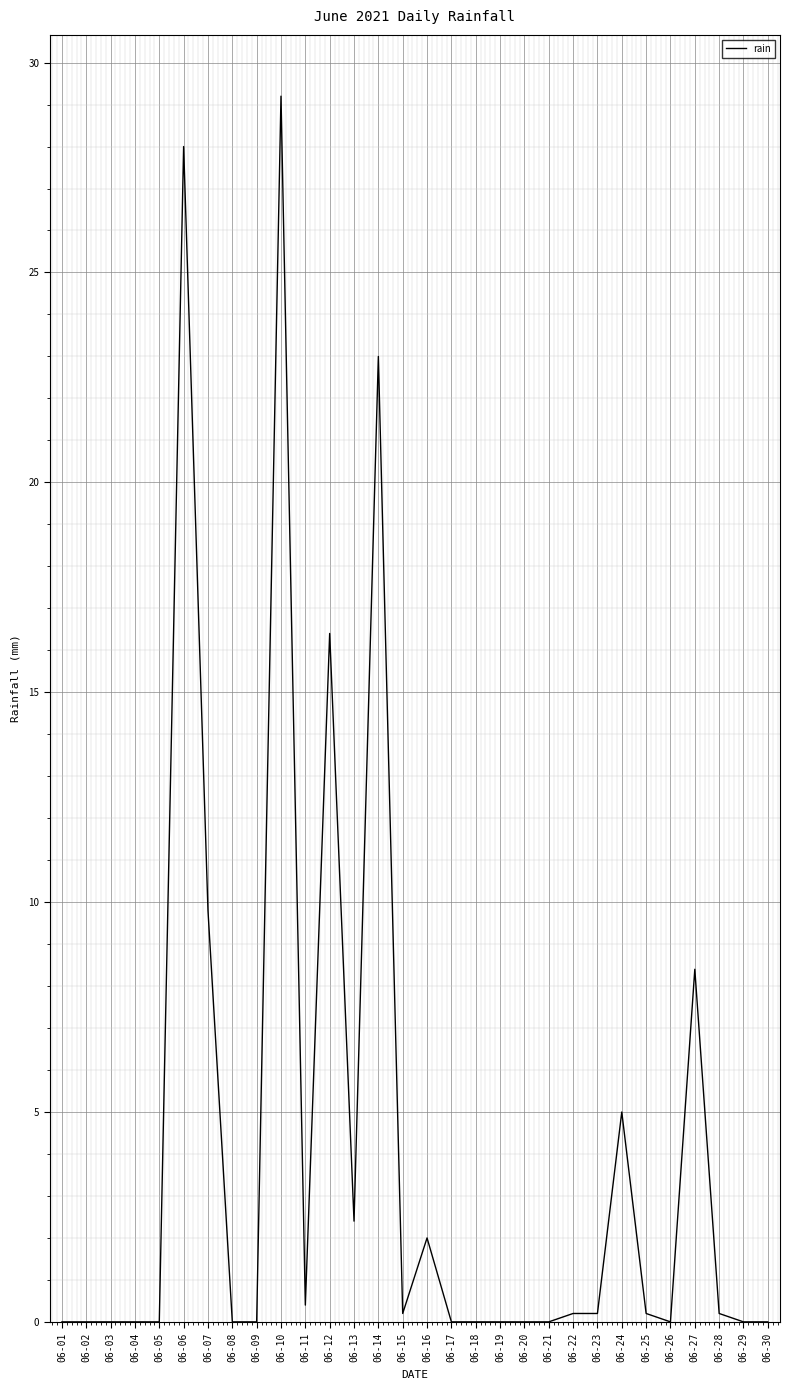

How many lines are shown in the chart?

1